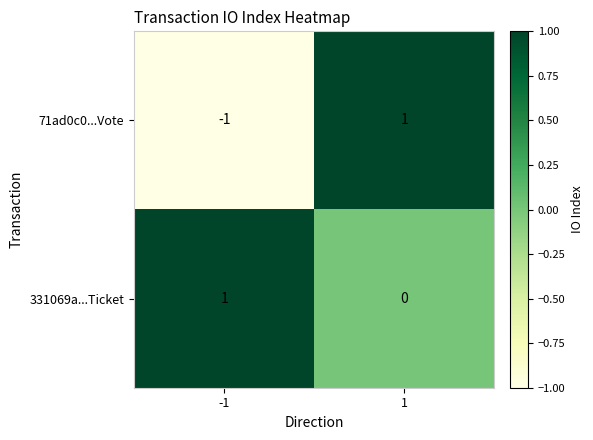

The 331069a...Ticket series shows 1 at 1. True or false?

False